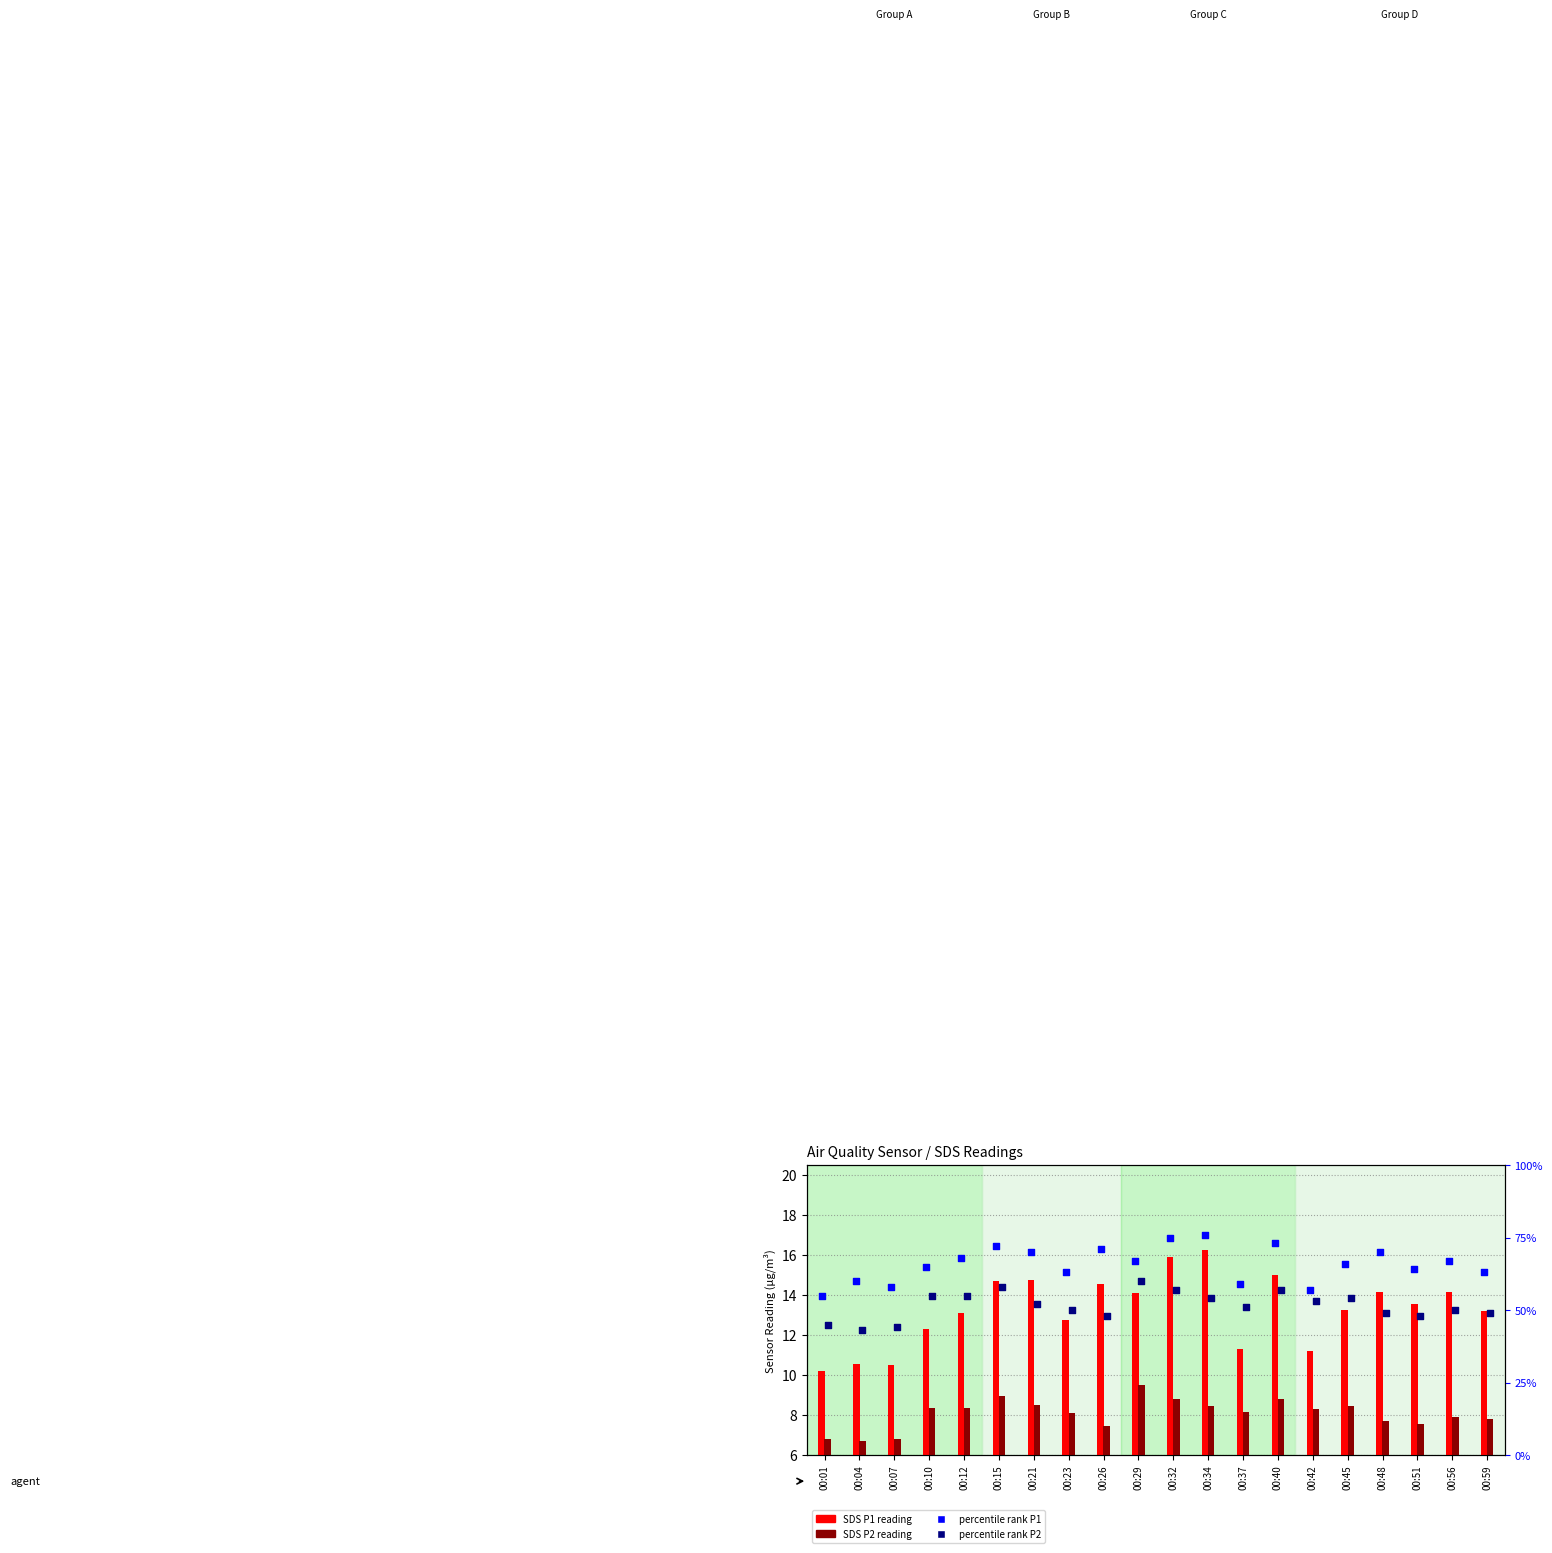

At which category is the sum across all series the highest?

00:32